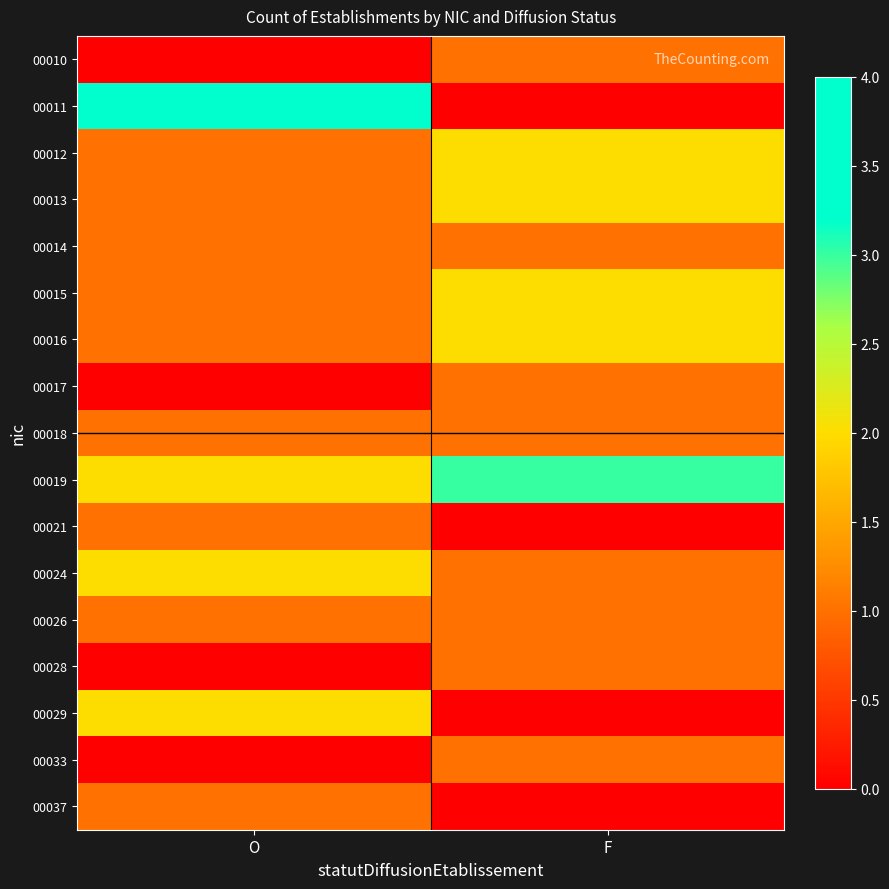

At O, list the series in order from smallest to largest.

00010, 00017, 00028, 00033, 00012, 00013, 00014, 00015, 00016, 00018, 00021, 00026, 00037, 00019, 00024, 00029, 00011